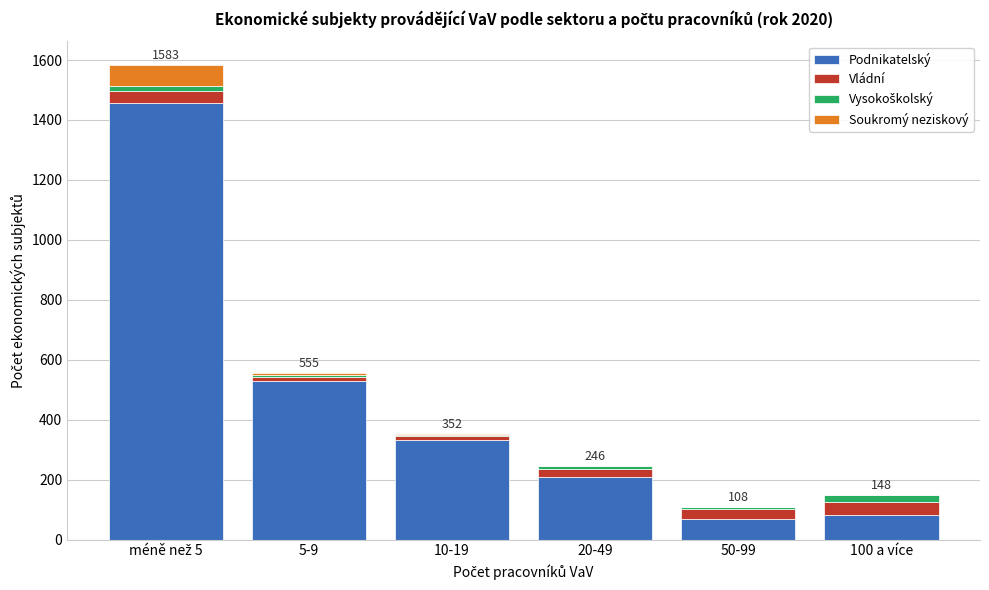

At which label is Podnikatelský closest to 761?

5-9